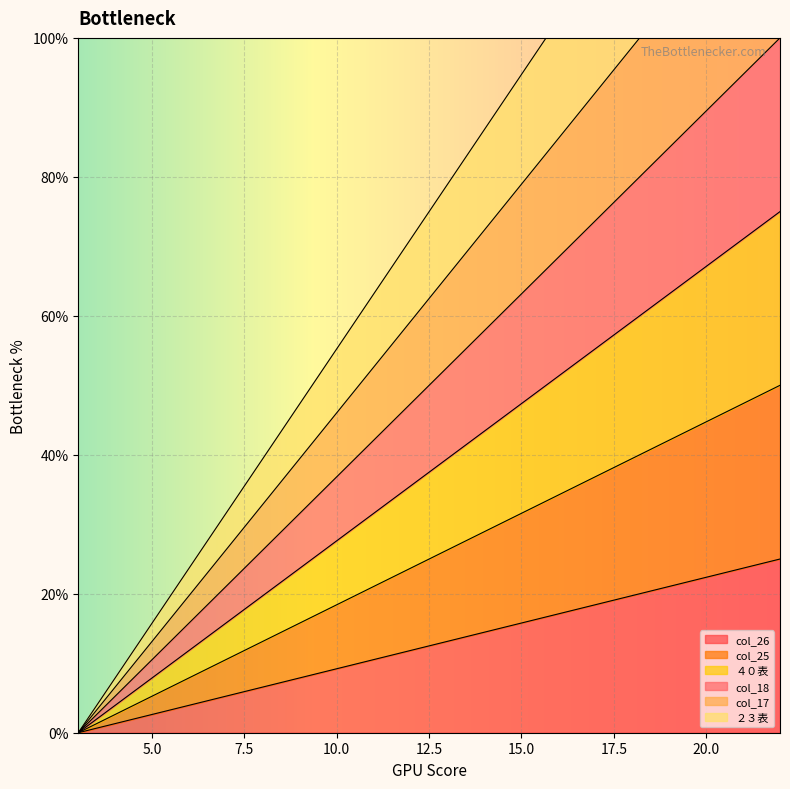

List the labels in order of ２３表 value, smallest first.

3, 4, 5, 6, 7, 8, 9, 10, 11, 12, 13, 14, 15, 16, 17, 18, 19, 20, 21, 22